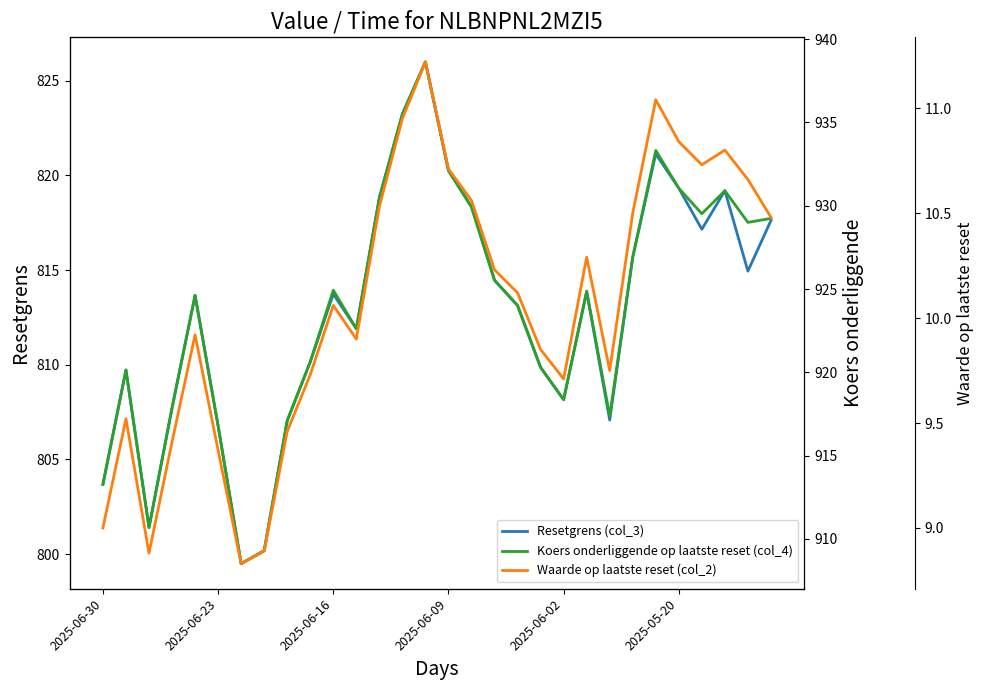

In Koers onderliggende op laatste reset (col_4), how many points are lower than both neighbors (excluding endpoints)?

7